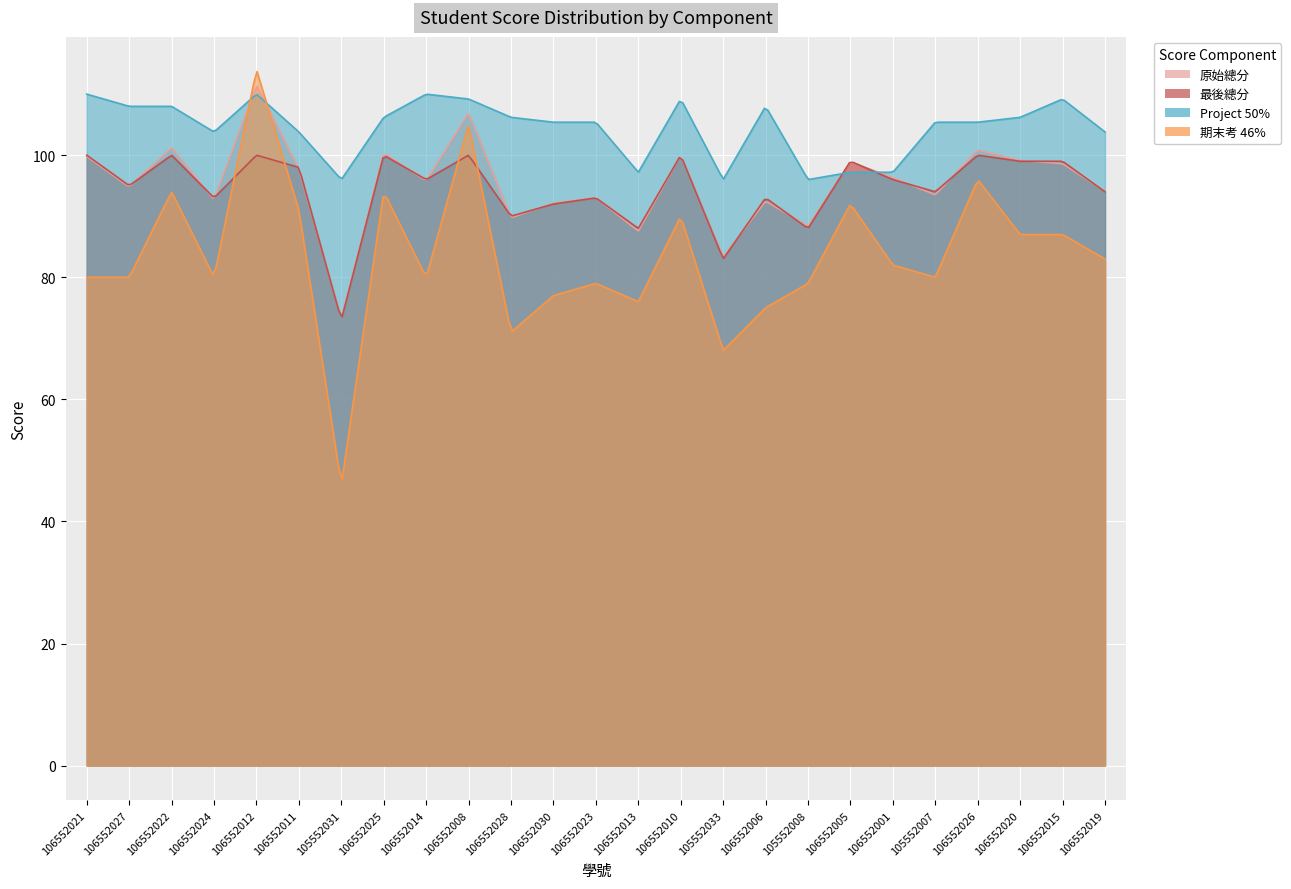

At which category does the chart reach its peak across all series?

106552012